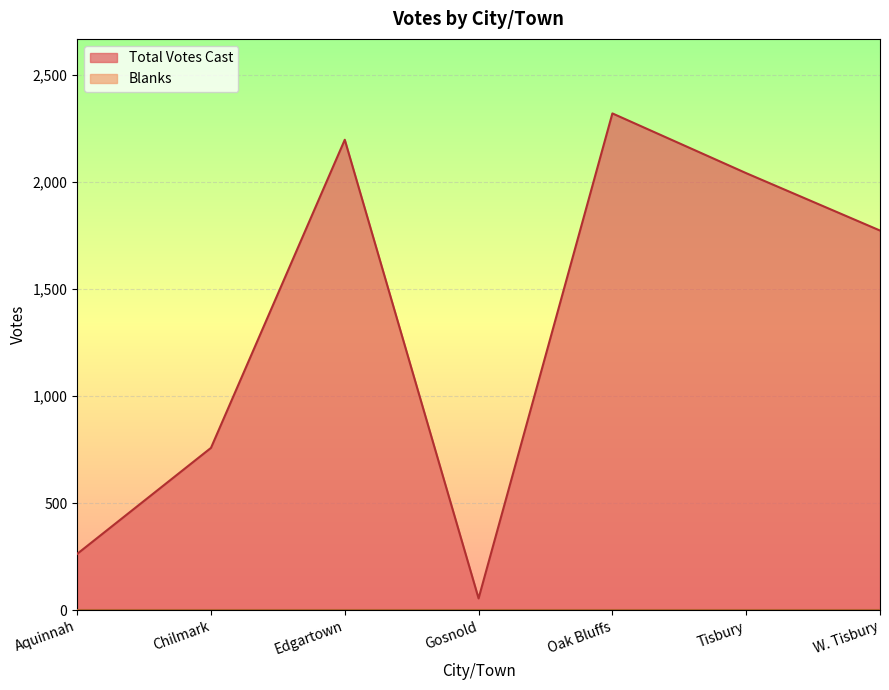

What is the smallest value displayed?

0